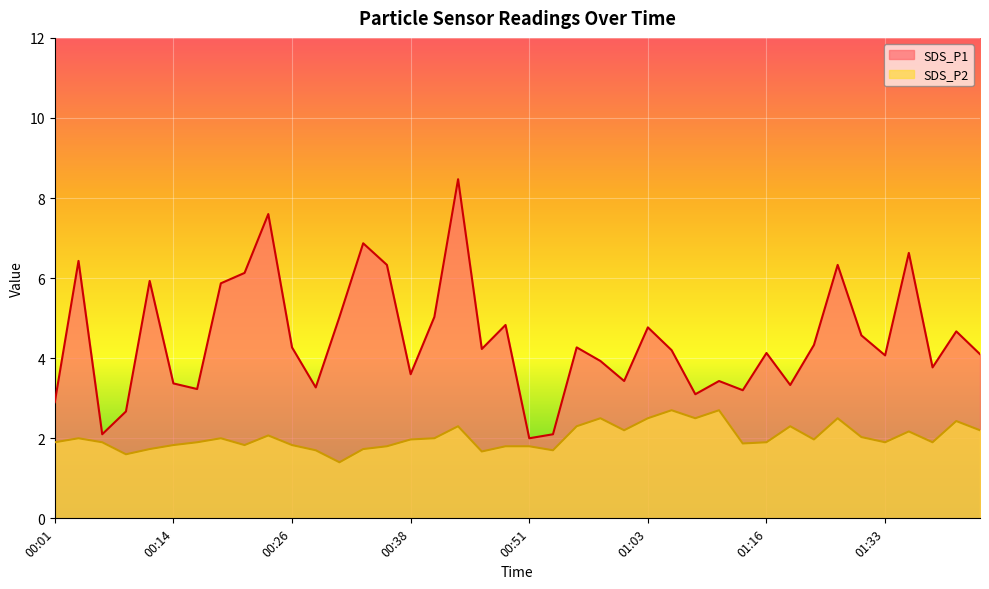

Is the value of SDS_P1 at 00:28 greater than the value of SDS_P2 at 00:38?

Yes